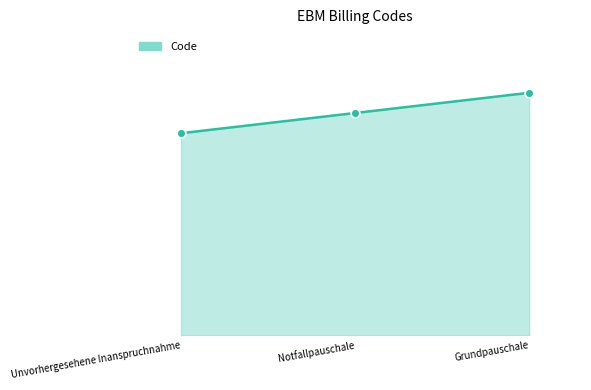

What is the change in value from Notfallpauschale to Grundpauschale?

+110